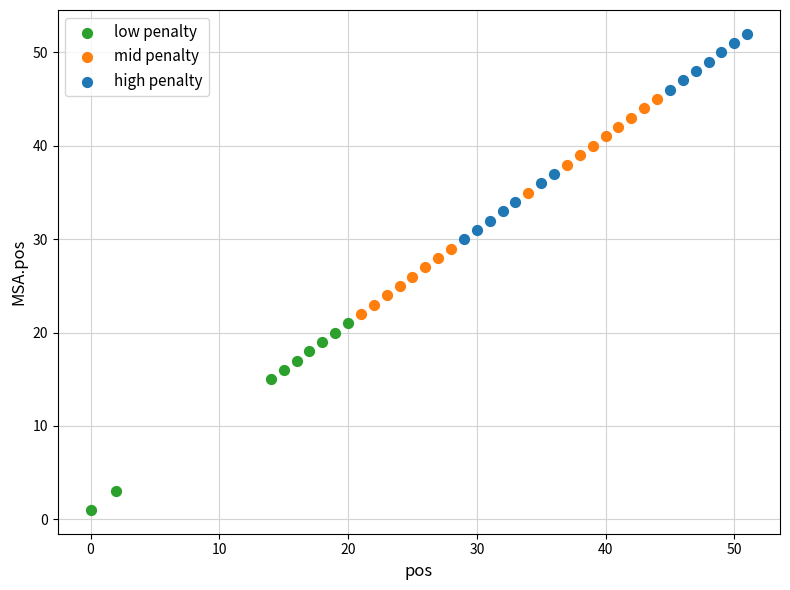

Which series contains the highest Y value?

high penalty